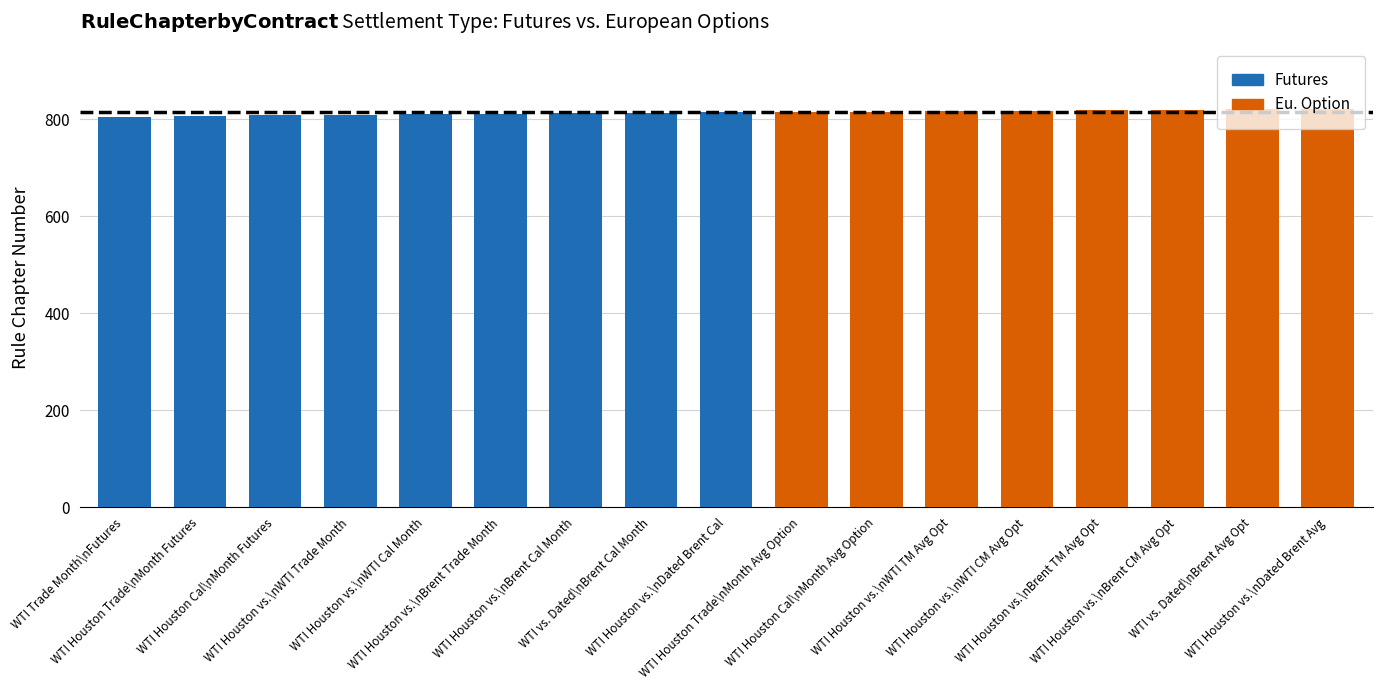

What is the average value?

814